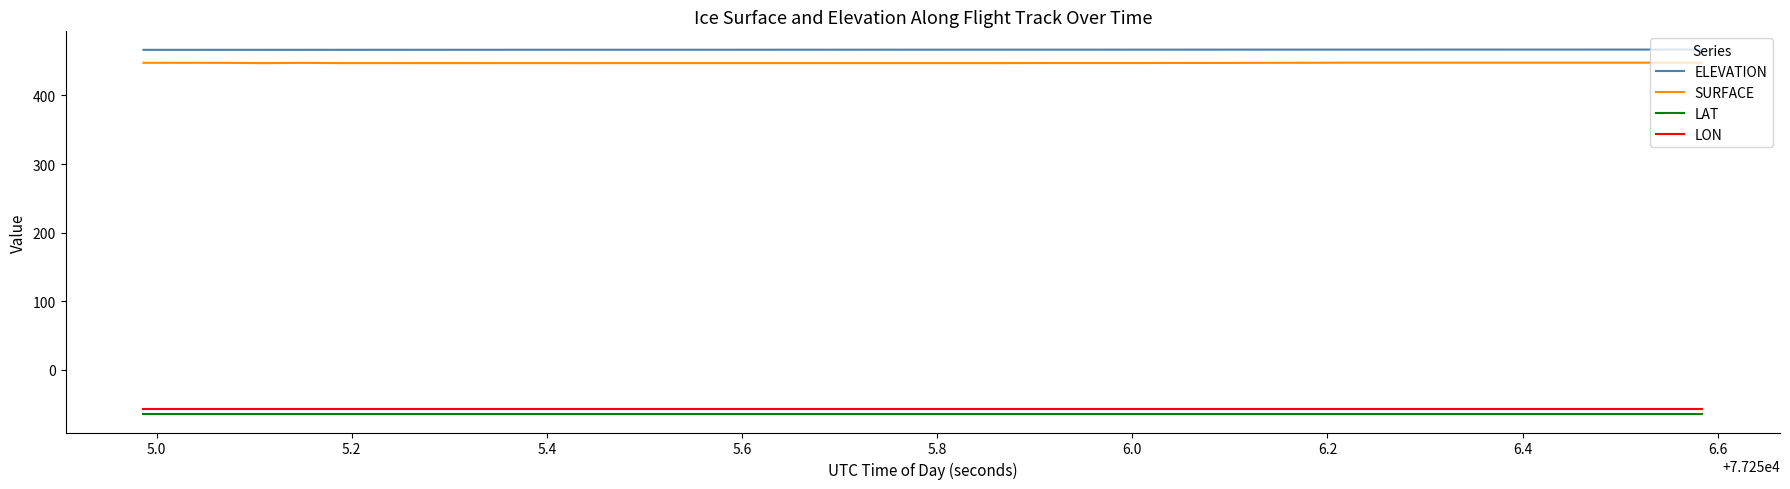

Which series has the largest range (max minus min)?

SURFACE